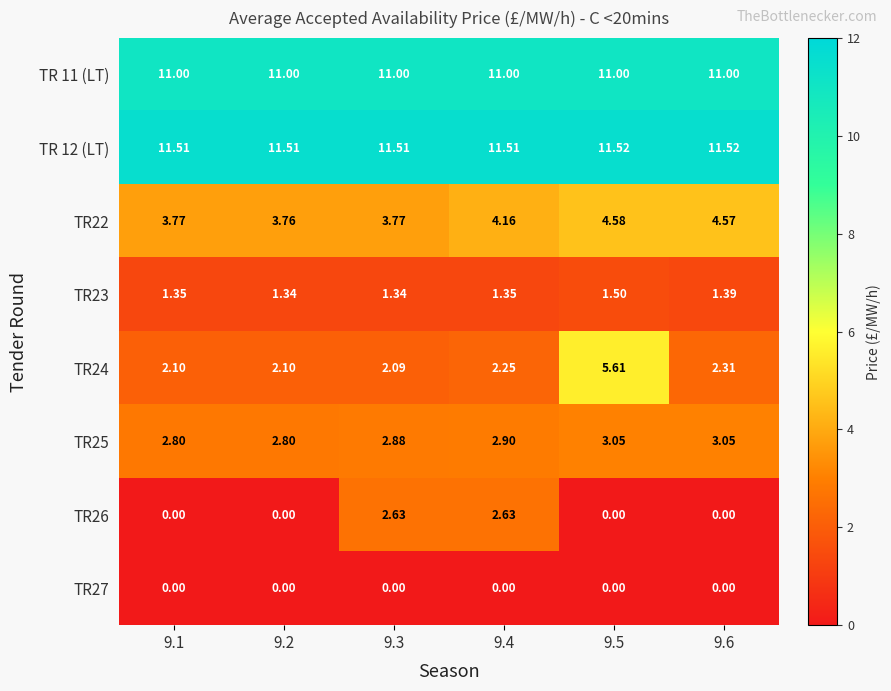

What is the total value across all series at 9.5?

37.3